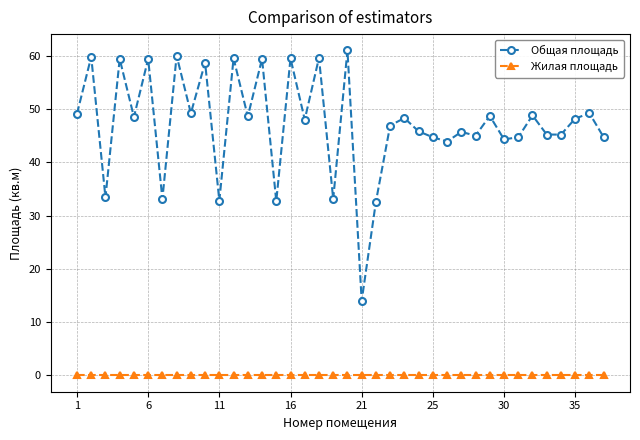

What is the value of the Общая площадь point at the 37th from the left?

49.2